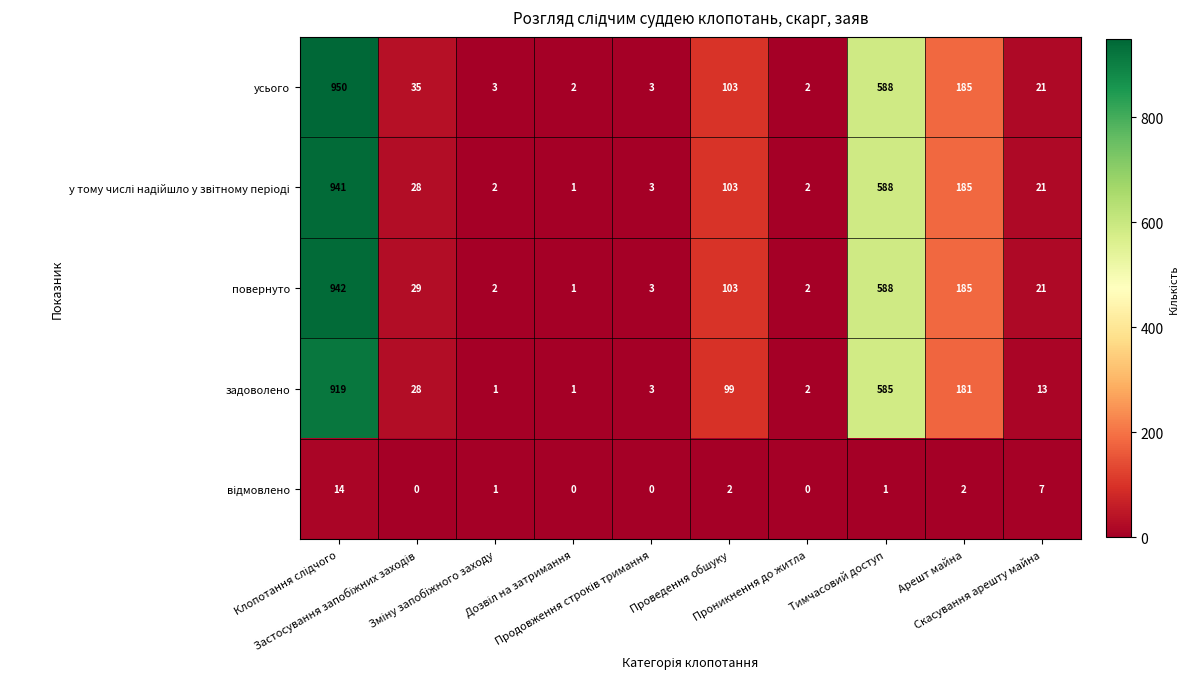

What is the maximum value shown in the chart?

950